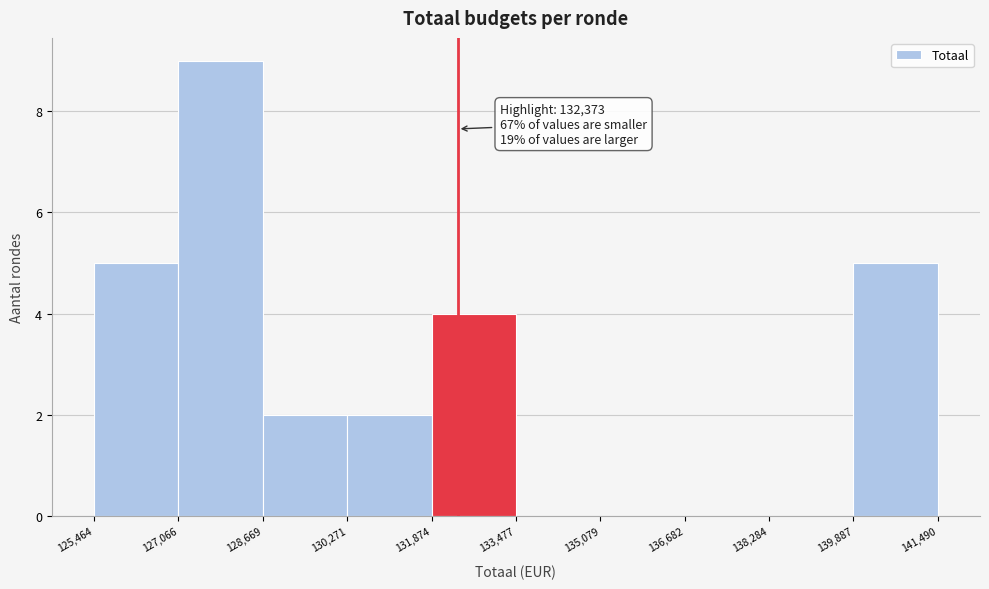

Over which range of the x-axis is the bar tallest?

127,066 to 128,669